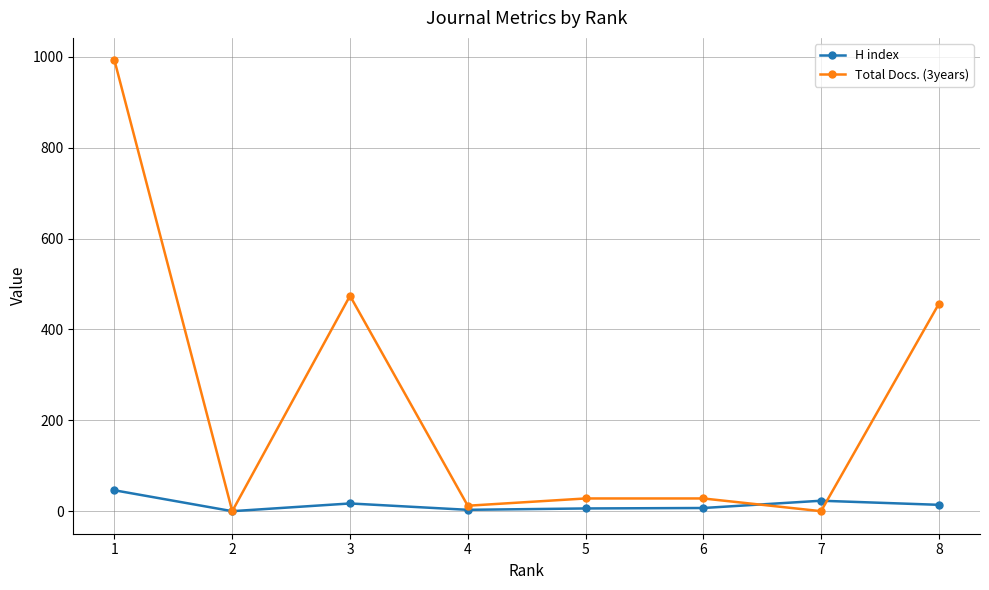

List the series in order of their overall mean, highest first.

Total Docs. (3years), H index